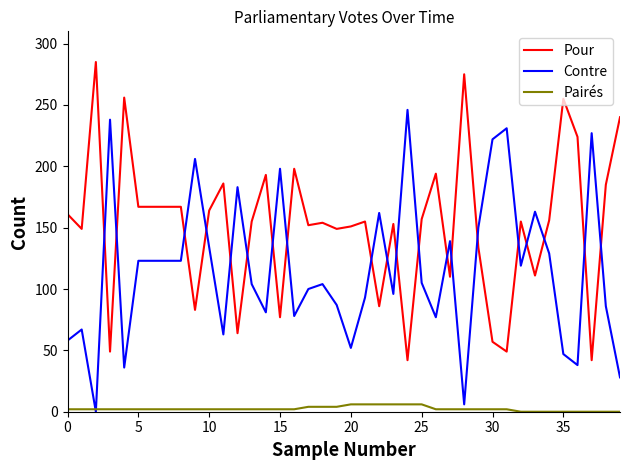

How many values in Contre are above zero?

39